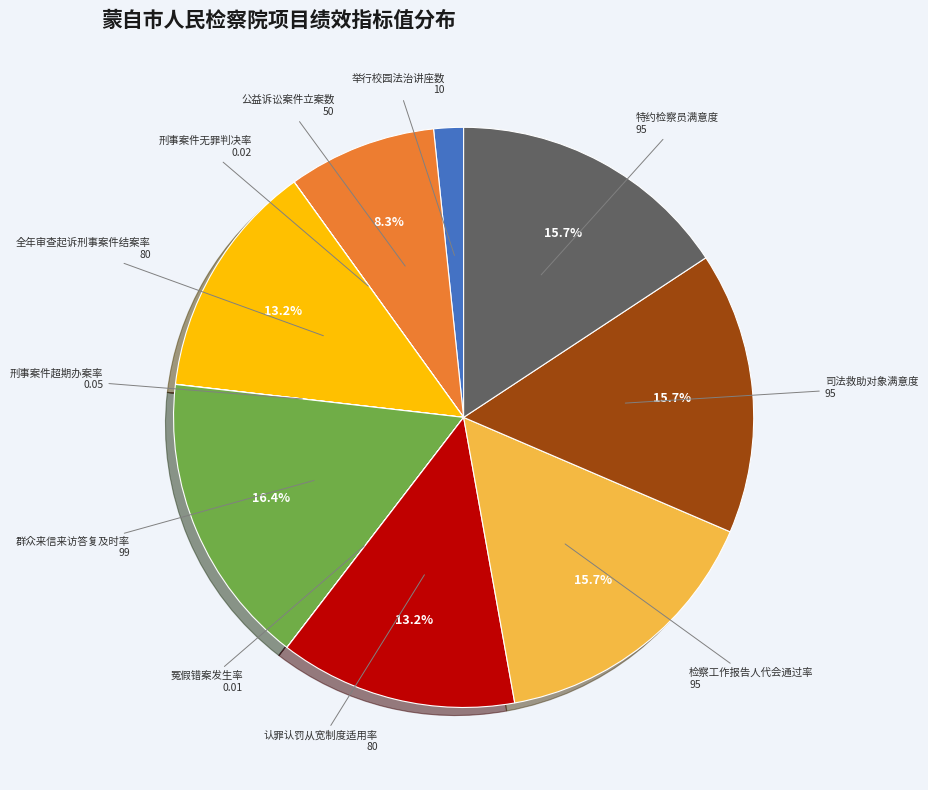

Is there any slice that represents more than half of the pie?

No